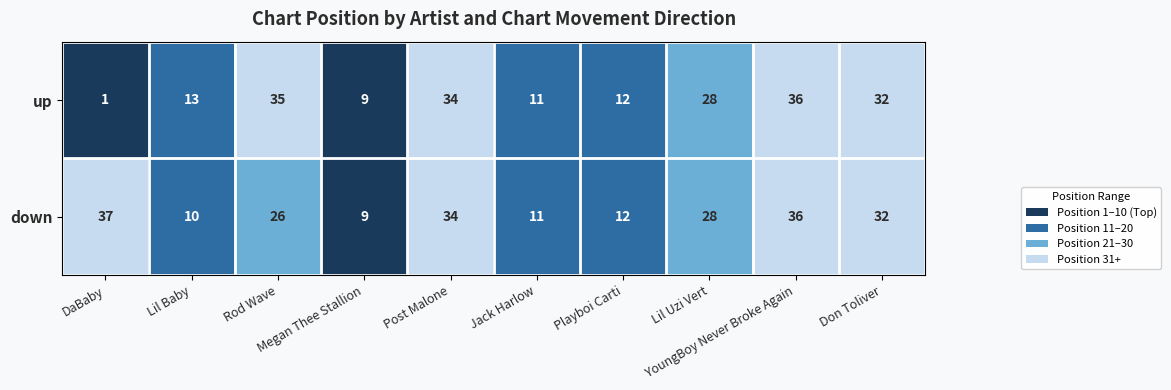

At how many categories does at least one series exceed 3?

10